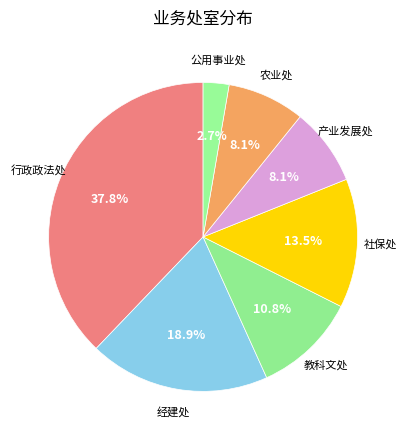

Count the number of slices in the pie.

7